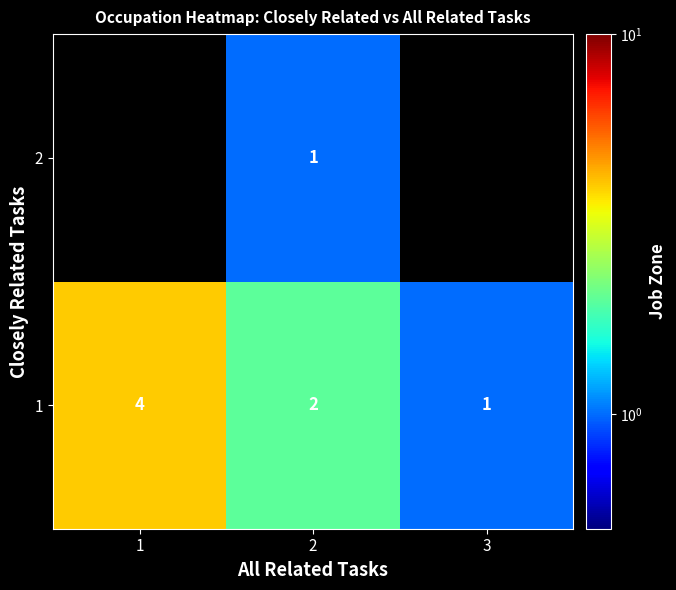

What is the total value across all series at 2?

3